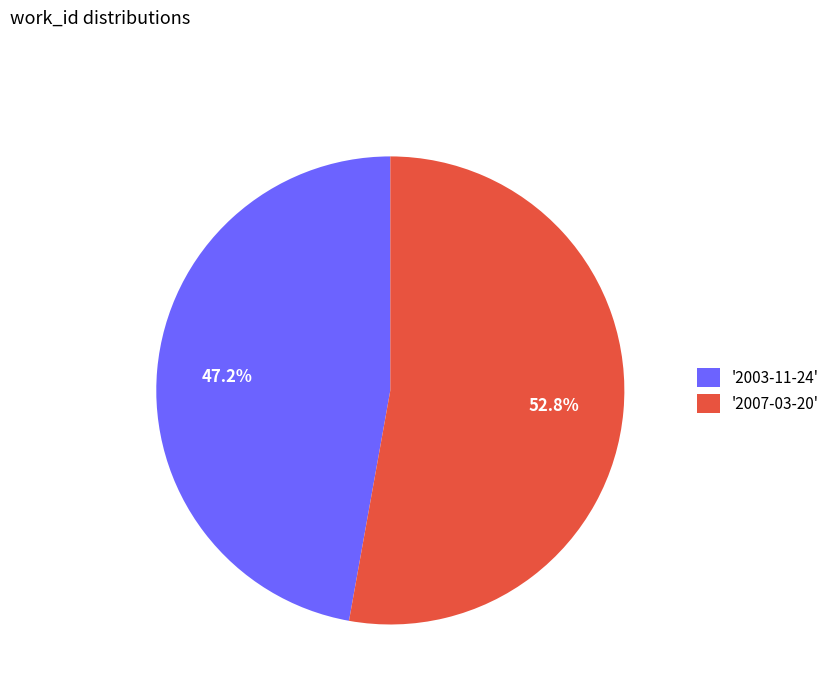

Between '2003-11-24' and '2007-03-20', which is larger?

'2007-03-20'